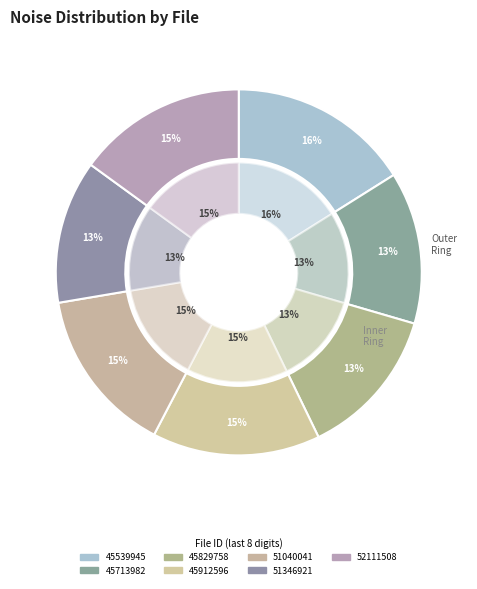

What is the smallest slice in the pie chart?

20000112051346921